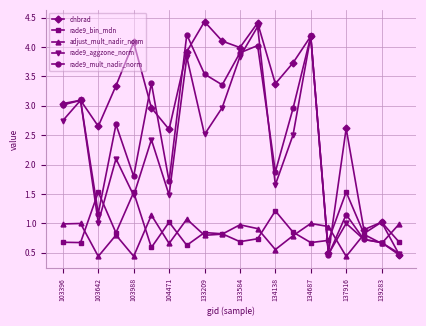

What are all the series names shown in the legend?

dnbrad, rade9_bin_mdn, adjust_mult_nadir_norm, rade9_aggzone_norm, rade9_mult_nadir_norm